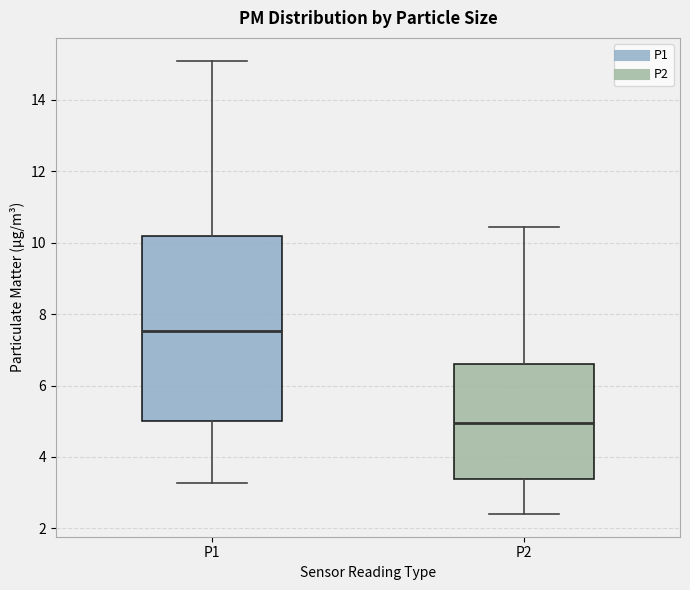

Which box is the tallest, from its lower edge to its upper edge?

P1